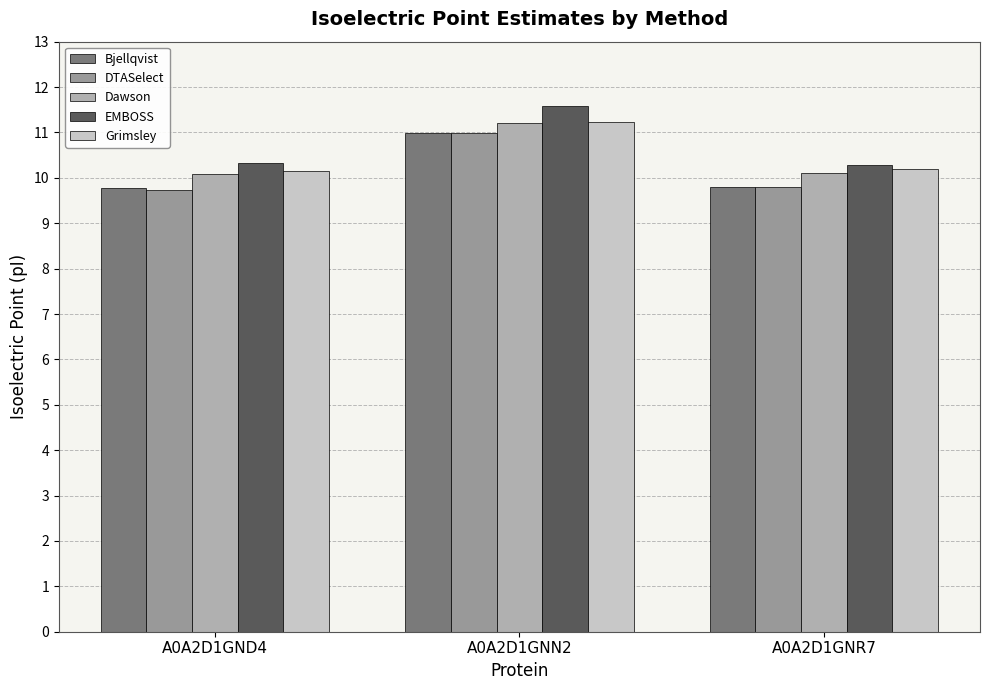

What is the sum of the DTASelect values at A0A2D1GNN2 and A0A2D1GND4?

20.7